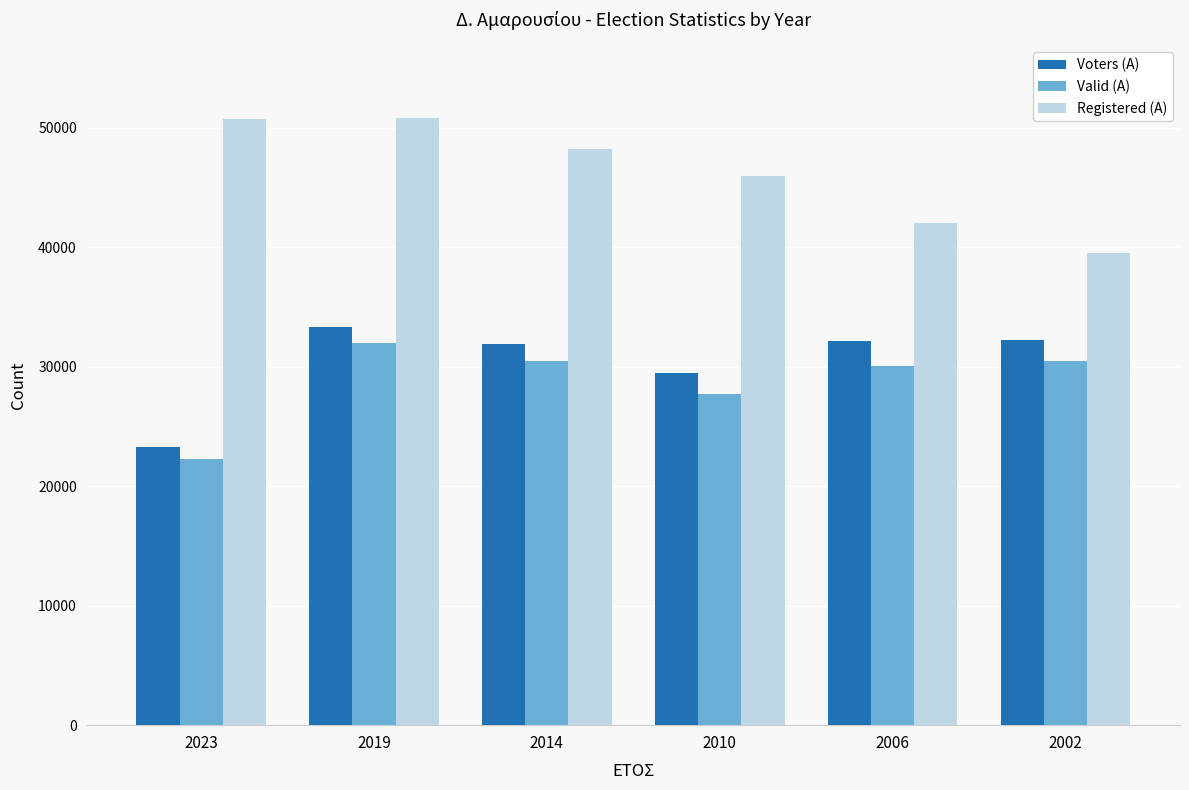

What is the value of the Valid (A) bar at the 1st from the left?

22249